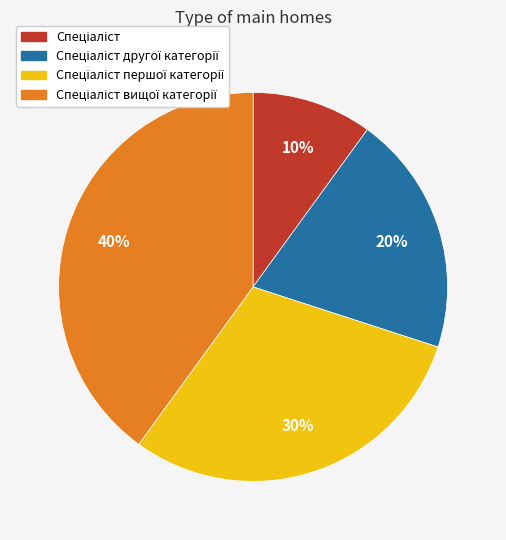

To the nearest percent, what is the difference between the largest and smallest slice percentages?

30%